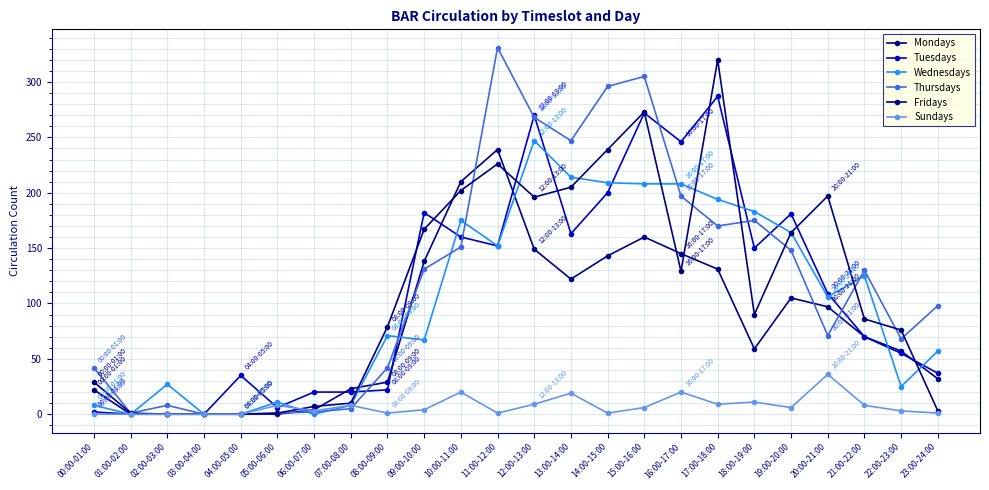

How many data points does each series have?

24